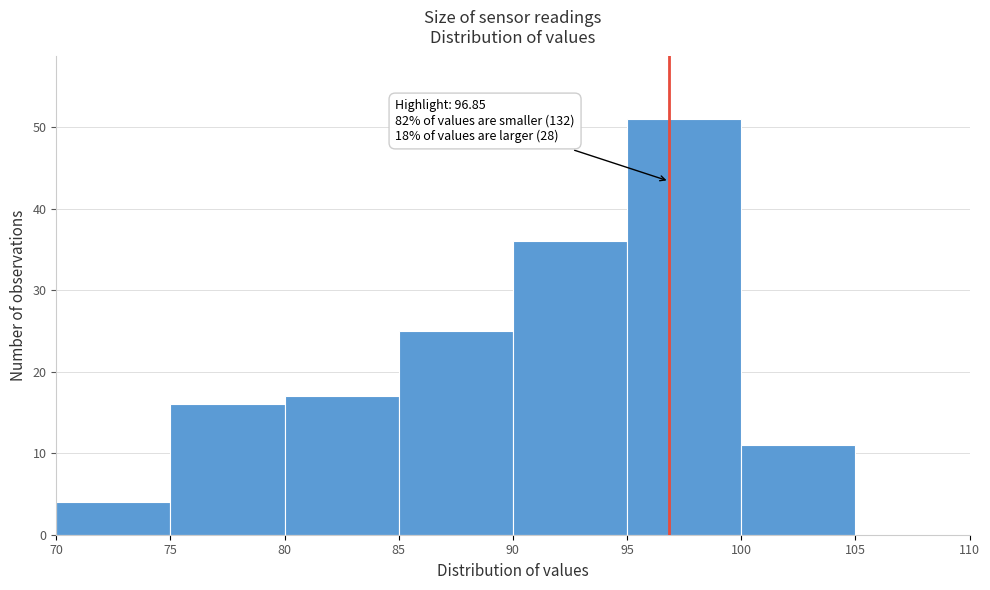

Which range on the x-axis has the tallest bar?

95 to 100